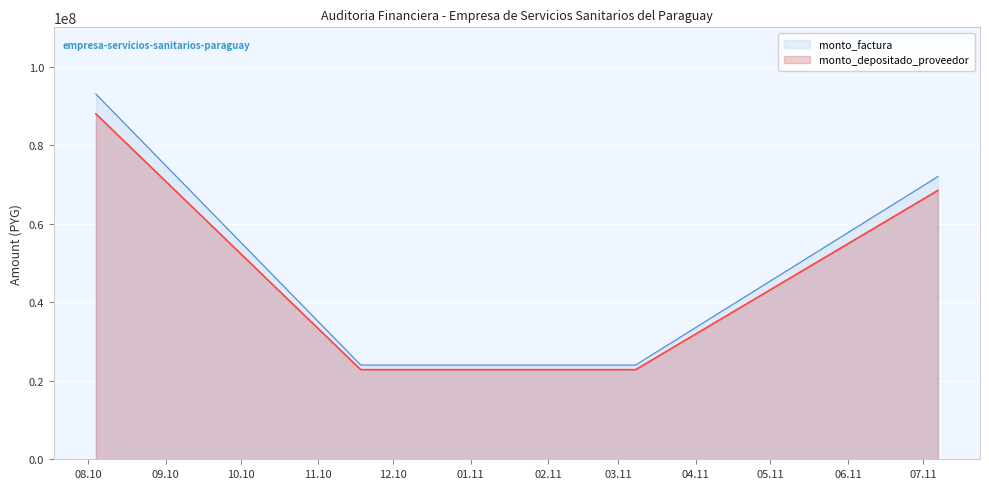

True or false: monto_depositado_proveedor has more than 0 points higher than both neighbors.

False